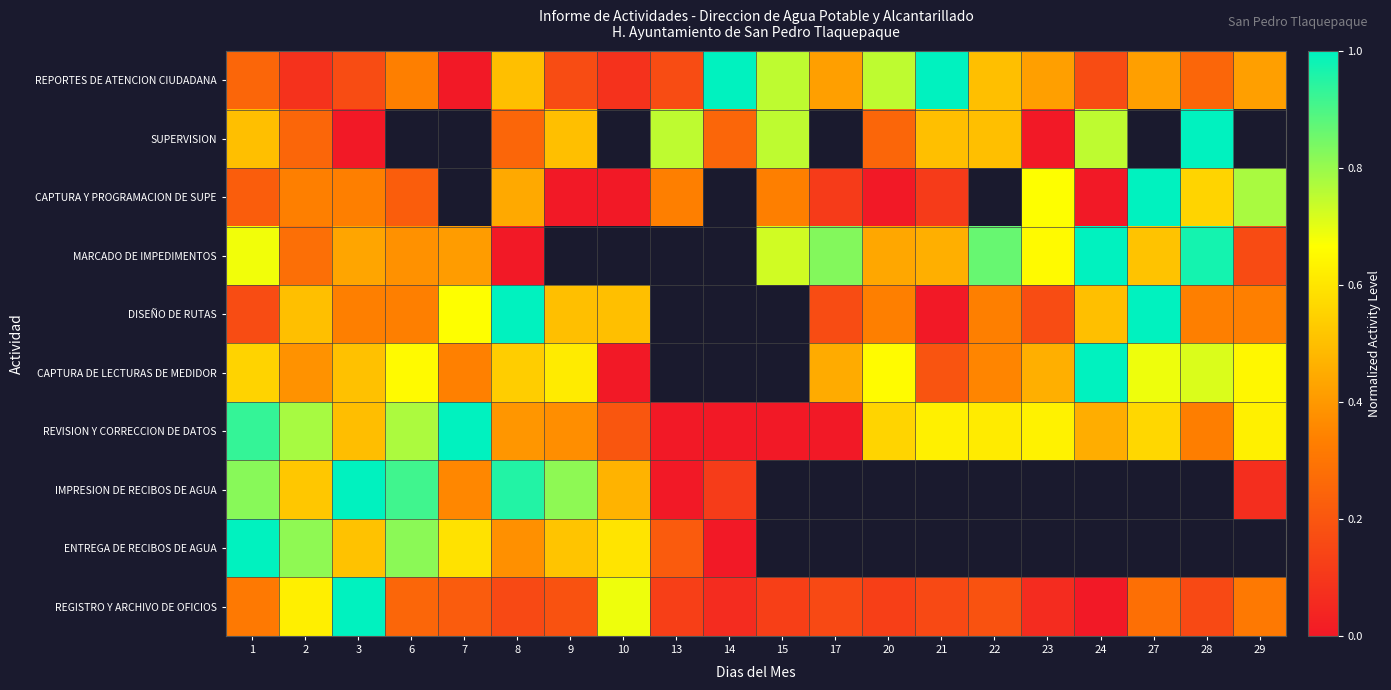

True or false: CAPTURA DE LECTURAS DE MEDIDOR has a value of 0.6 at 10.

False